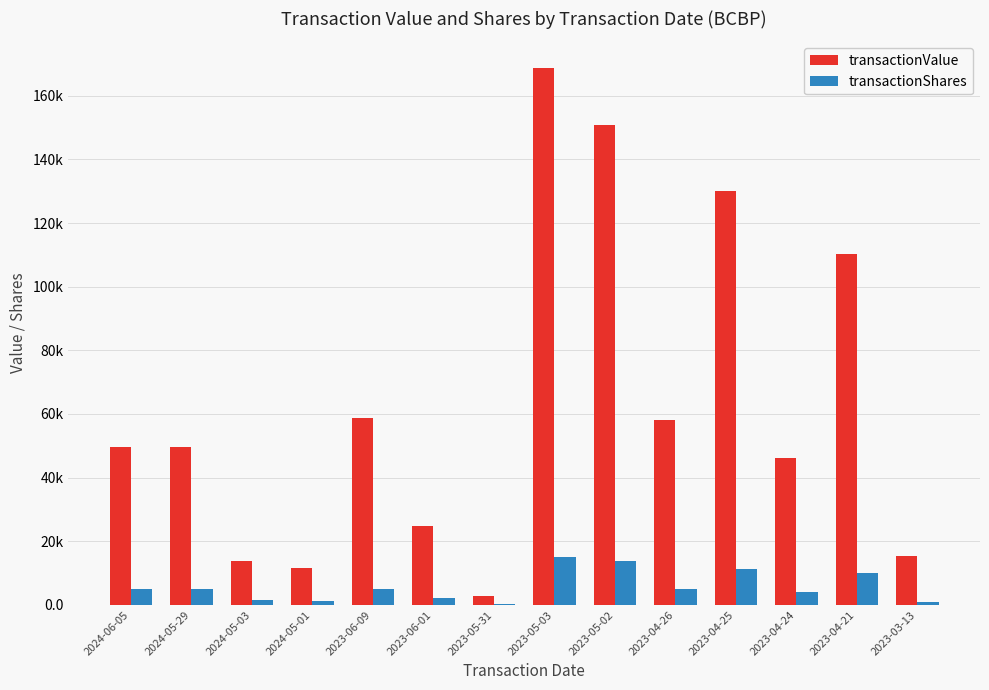

True or false: transactionValue has a value of 58219 at 2023-04-26.

True